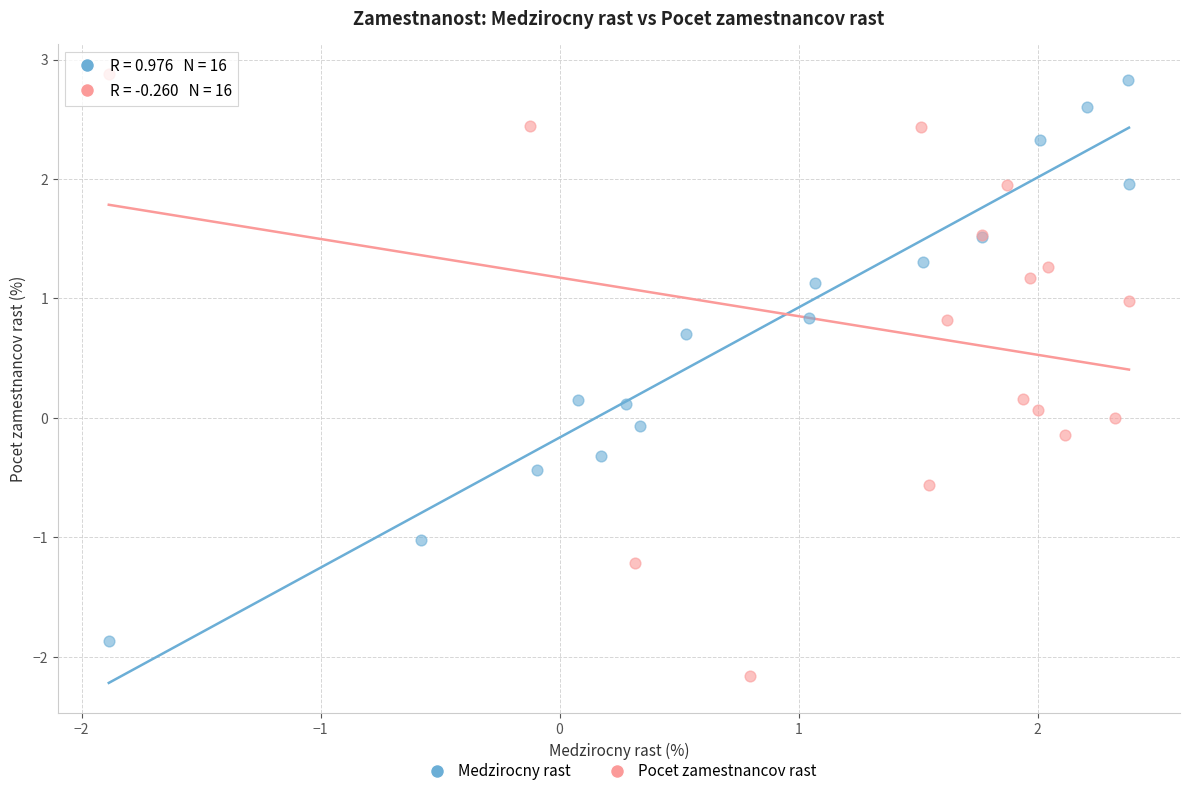

Which series reaches the minimum Y coordinate?

Pocet zamestnancov rast